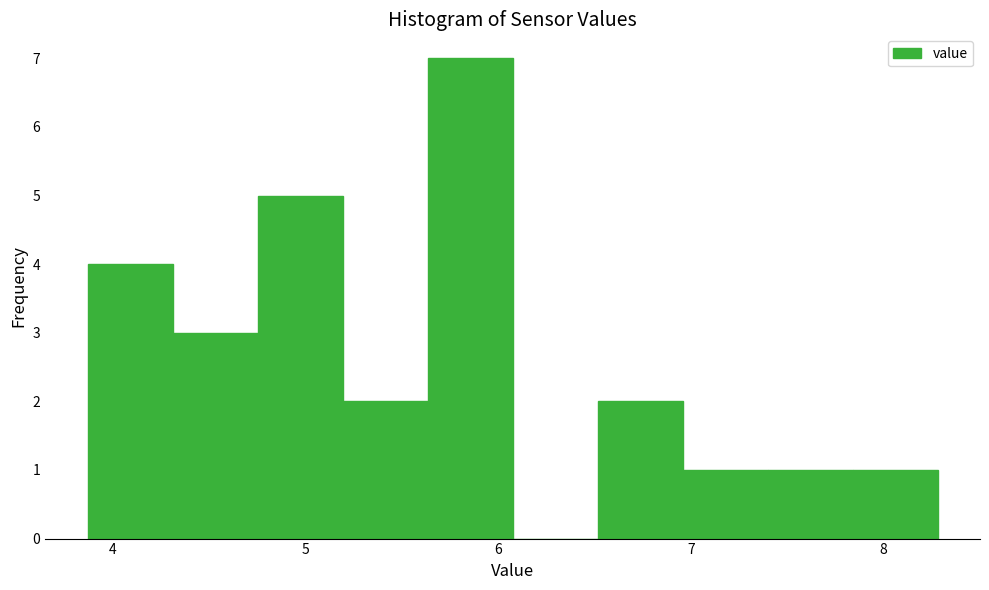

Reading left to right, list every bar in this chart as the range it spans on the x-axis followed by its height. Neither the bar edges nor the heights are printed on the chart, so give them approximately, as read against the axes.

3.9 to 4.3: 4
4.3 to 4.8: 3
4.8 to 5.2: 5
5.2 to 5.6: 2
5.6 to 6.1: 7
6.1 to 6.5: 0
6.5 to 7.0: 2
7.0 to 7.4: 1
7.4 to 7.8: 1
7.8 to 8.3: 1